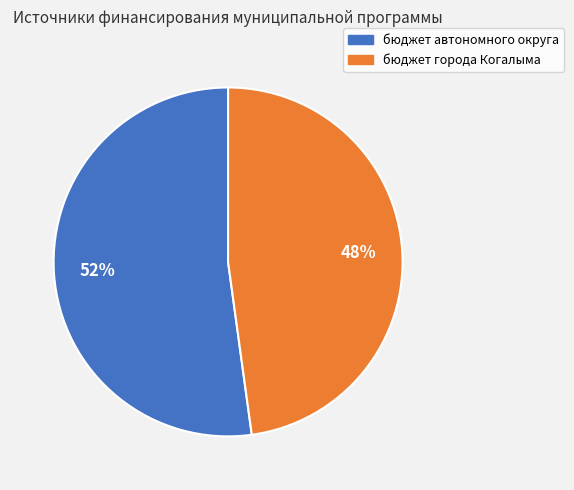

To the nearest percent, what is the difference between the largest and smallest slice percentages?

4%